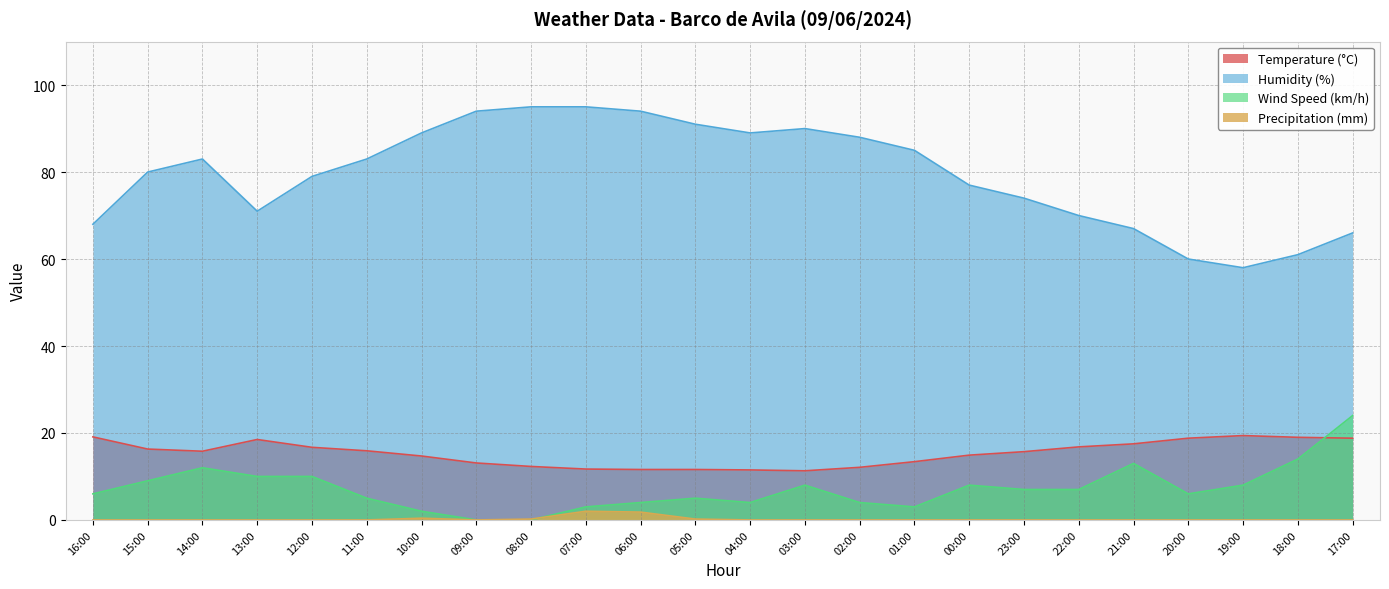

What is the average value of the Precipitation (mm) series?

0.2